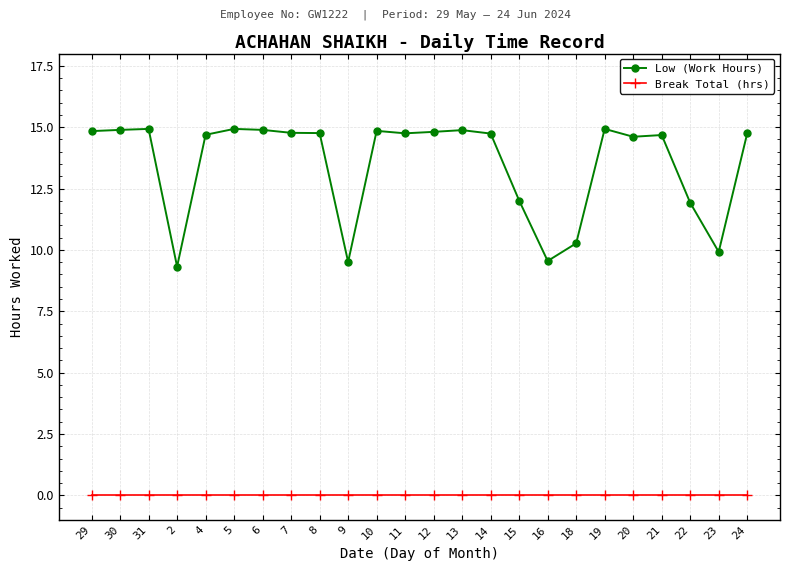

How many distinct data groups are displayed?

2